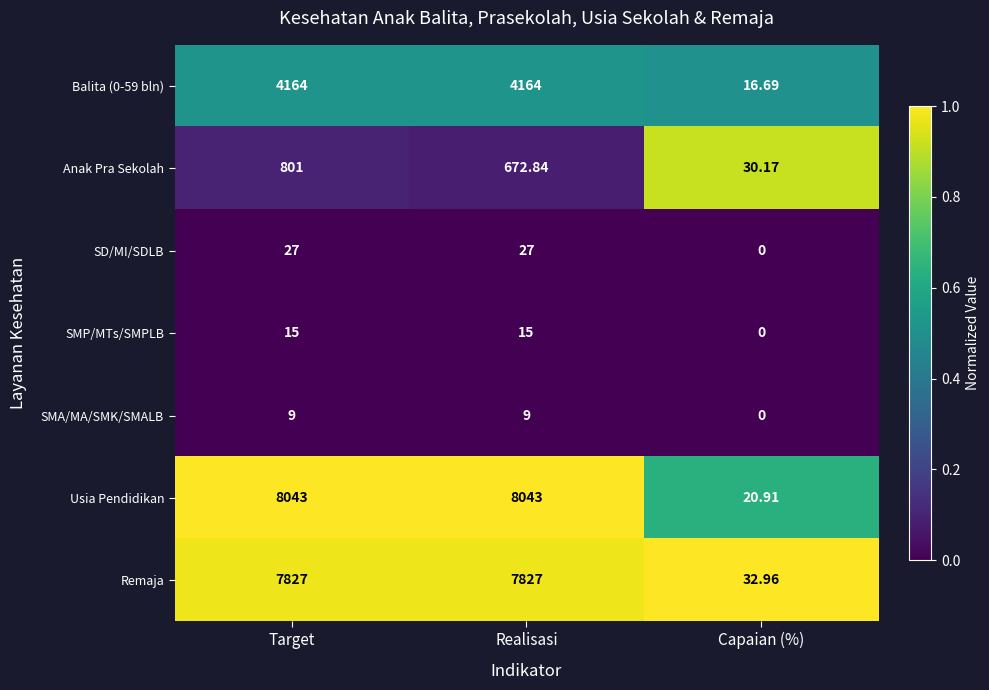

What is the total value across all series at Target?

20886.0